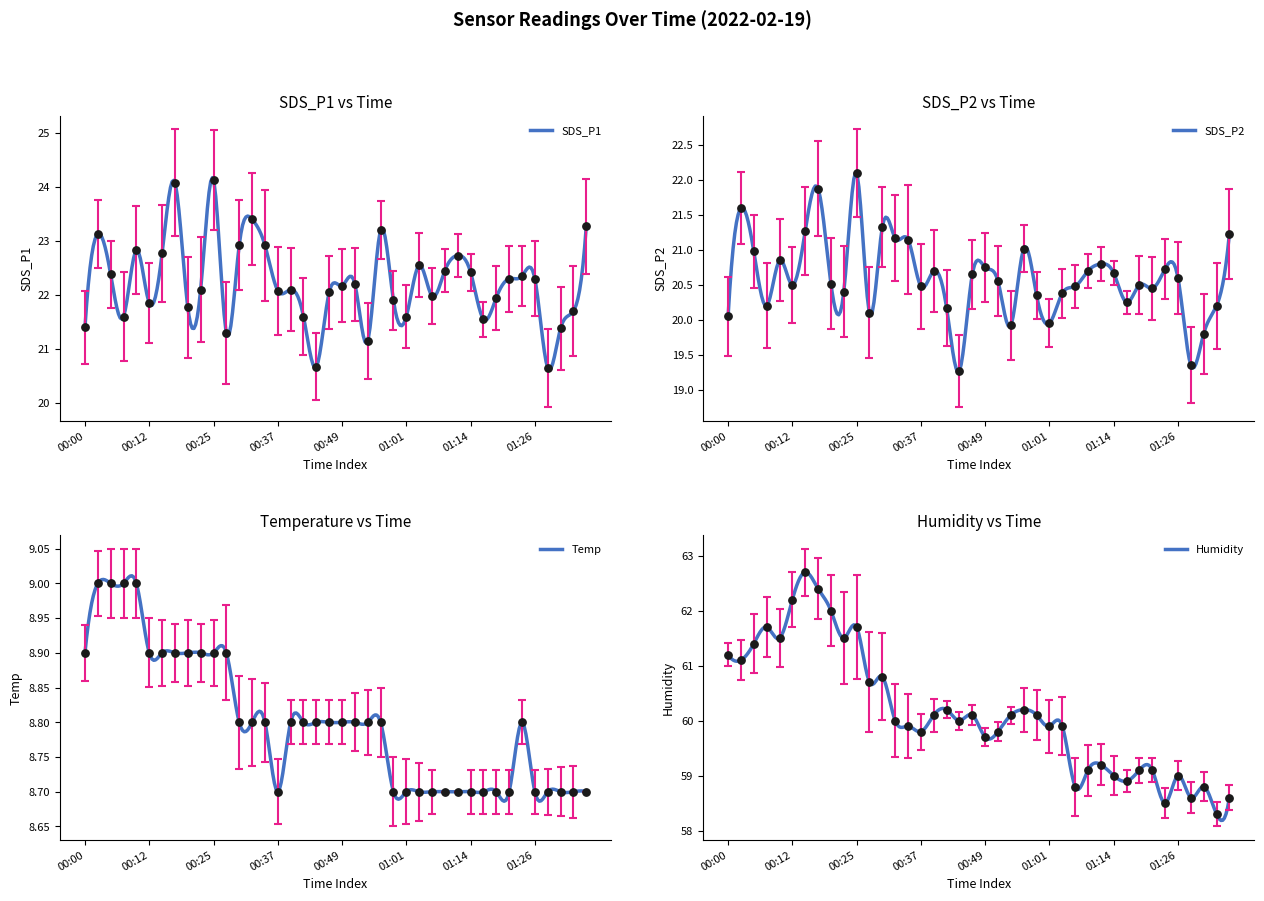

At which category is the sum across all series the highest?

00:17